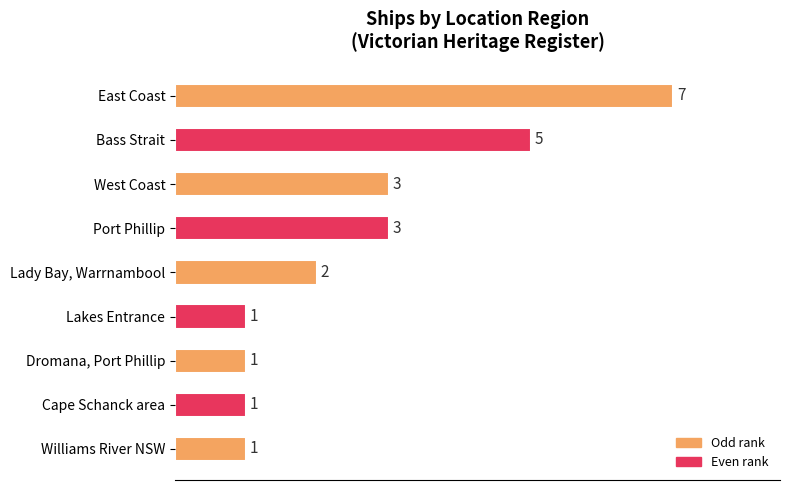

What is the maximum value shown in the chart?

7